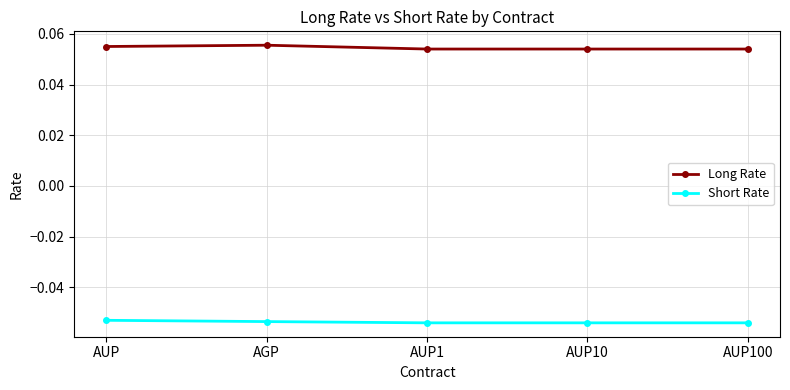

True or false: Short Rate has more than 2 interior local peaks.

False